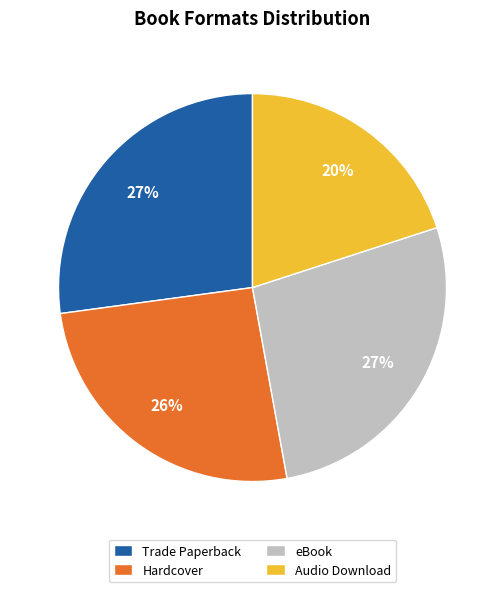

To the nearest percent, what is the combined percentage of Hardcover and eBook?

53%